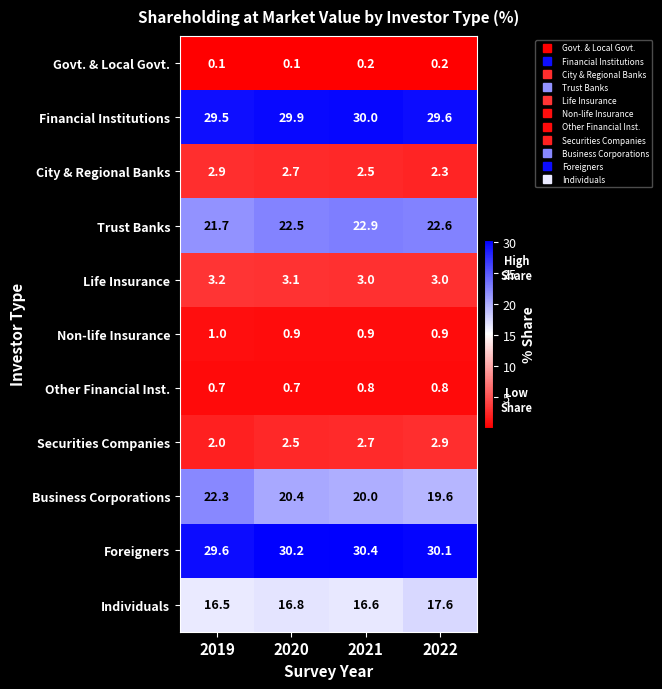

What is the sum of all Trust Banks values?

89.7